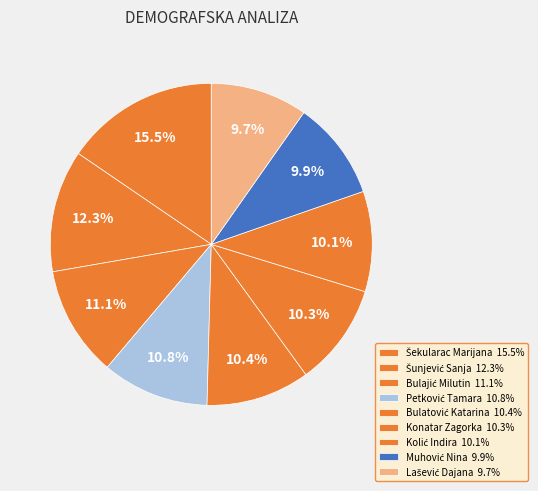

How many slices are in this pie chart?

9